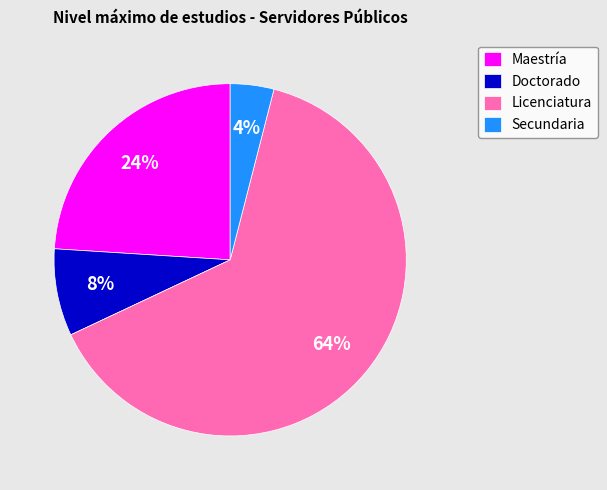

To the nearest percent, what portion does Maestría represent?

24%